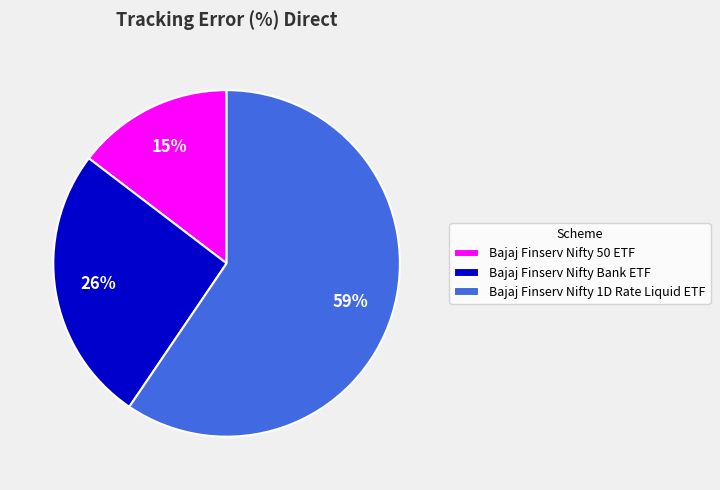

Does any single category account for the majority?

Yes